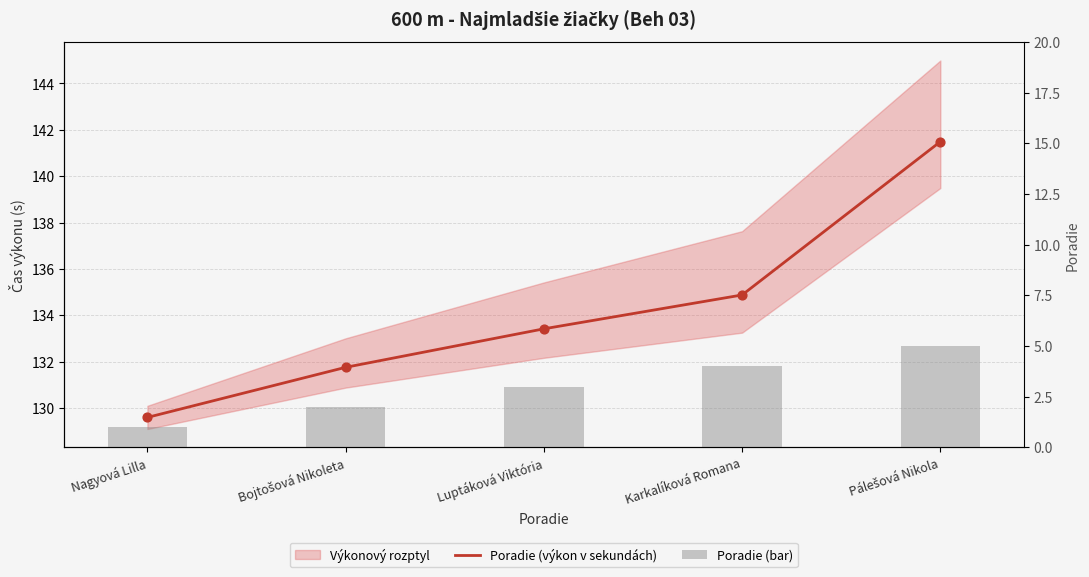

Which series has the largest total across all categories?

Poradie (výkon v sekundách)